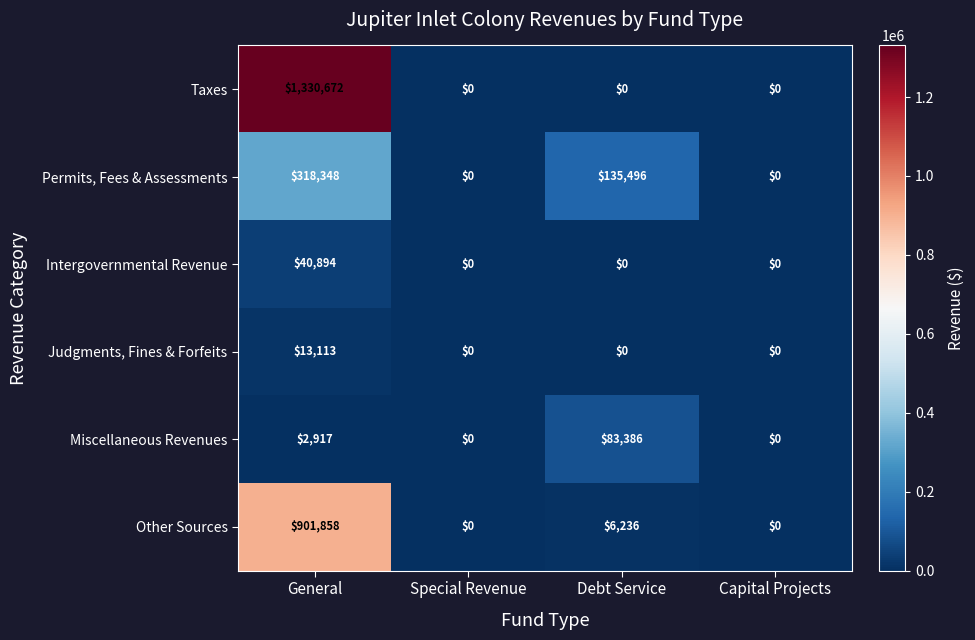

What is the average value of the Miscellaneous Revenues series?

21576